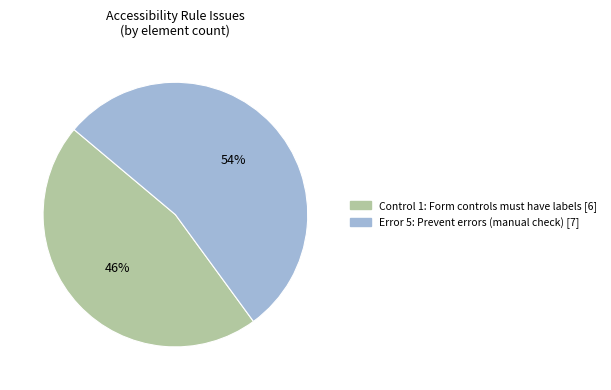

Does any single category account for the majority?

Yes